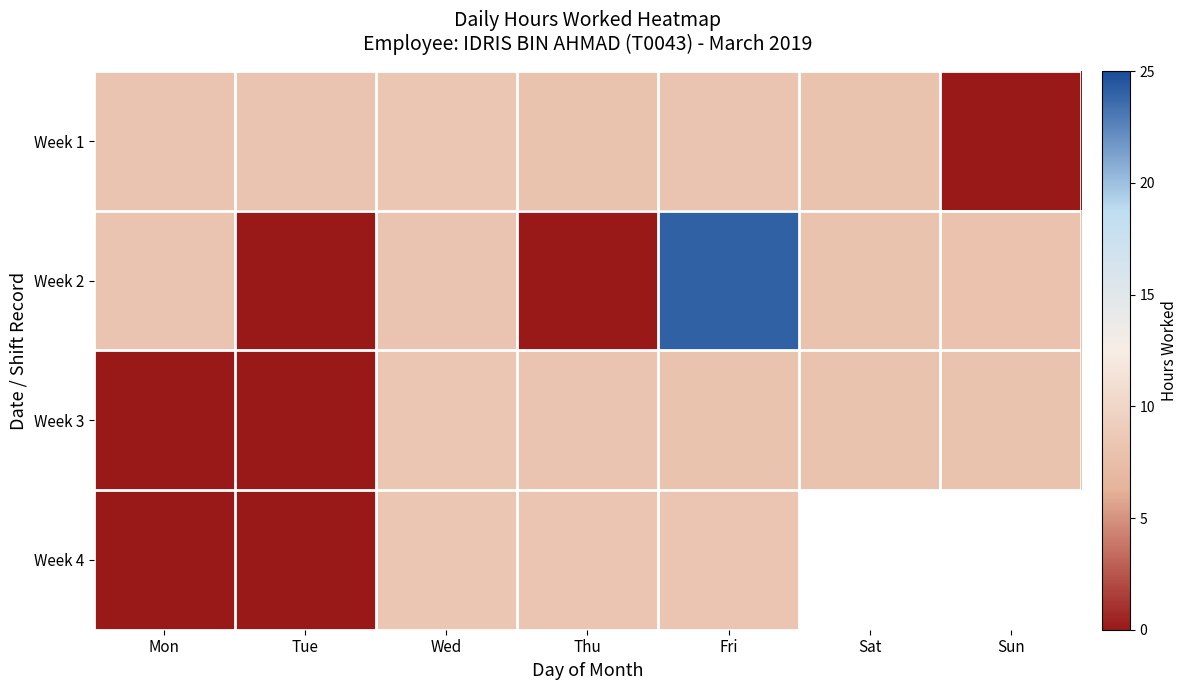

What is the average value of the Week 3 series?

5.8